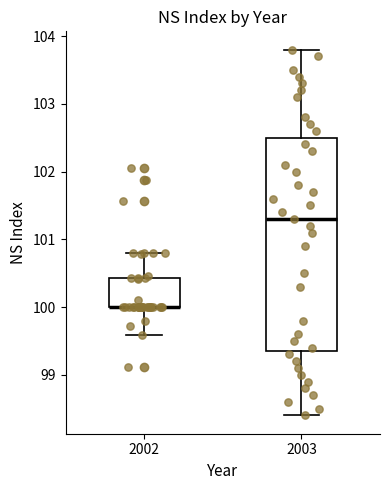

Which box is the tallest, from its lower edge to its upper edge?

2003